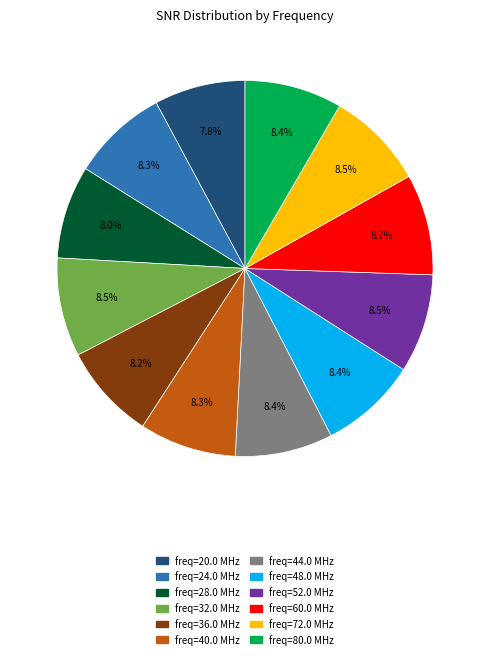

Is there a majority slice in this chart?

No